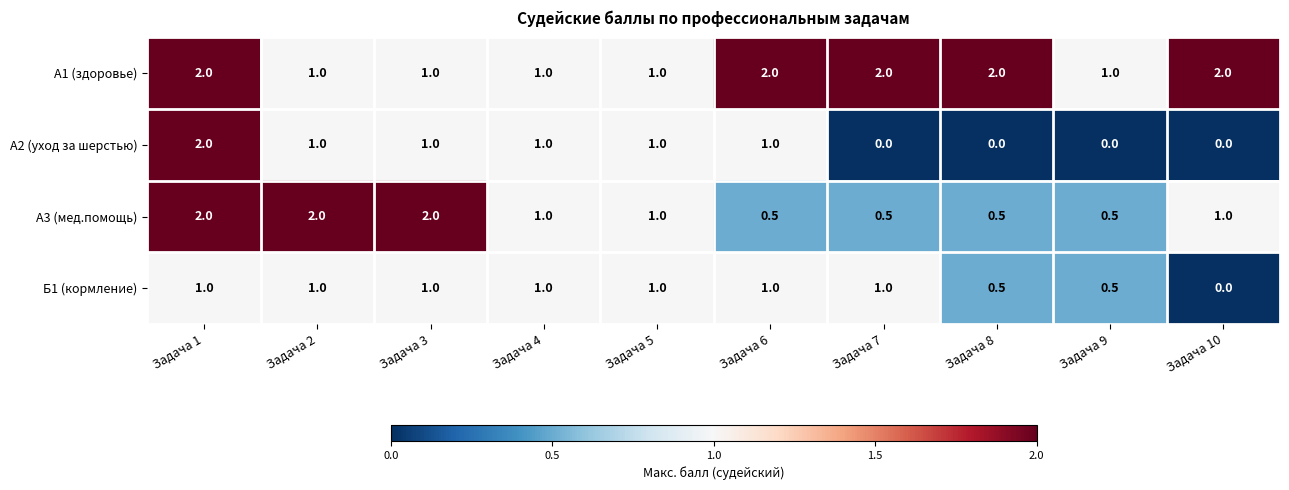

True or false: Б1 (кормление) has a value of 0.7 at Задача 5.

False